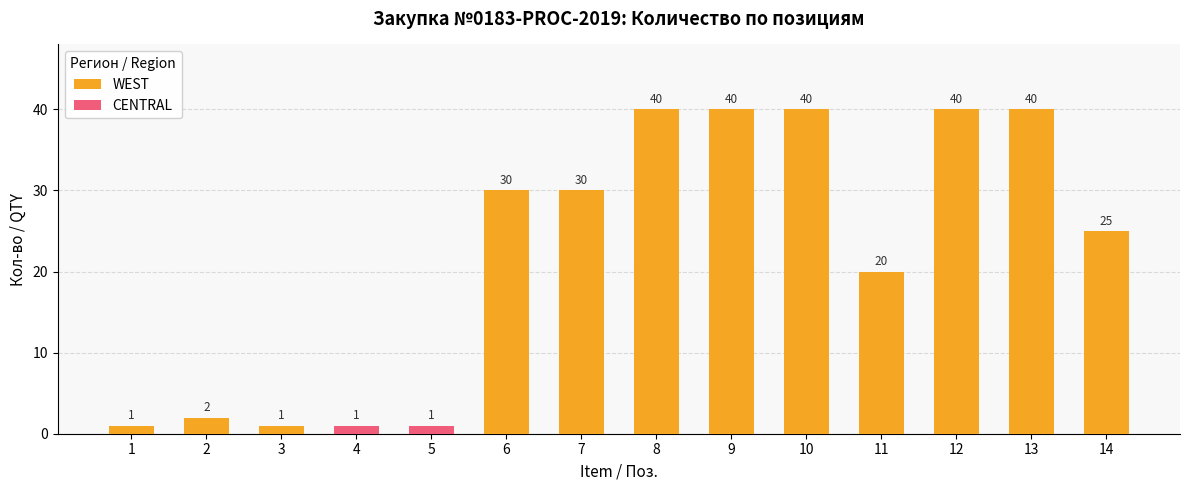

What is the difference between the second highest and second lowest values in the WEST series?

39